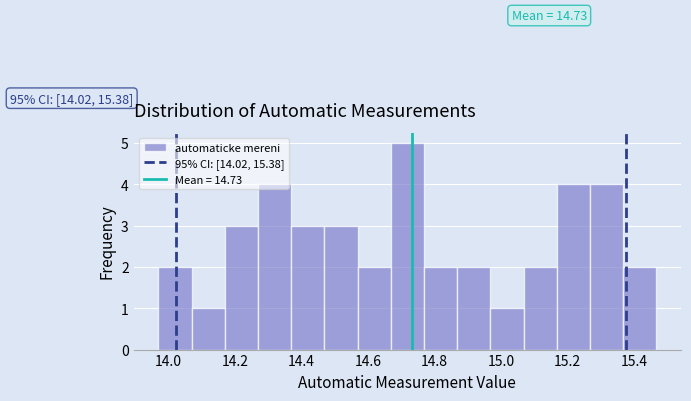

Over which range of the x-axis is the bar tallest?

14.66 to 14.76